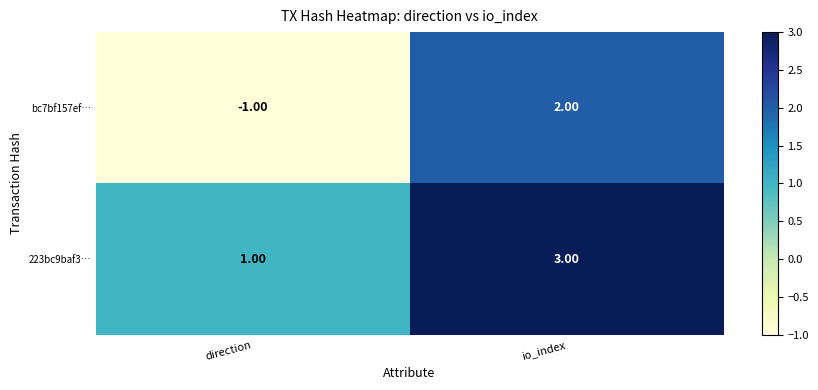

At which label is bc7bf157ef… closest to 0?

direction